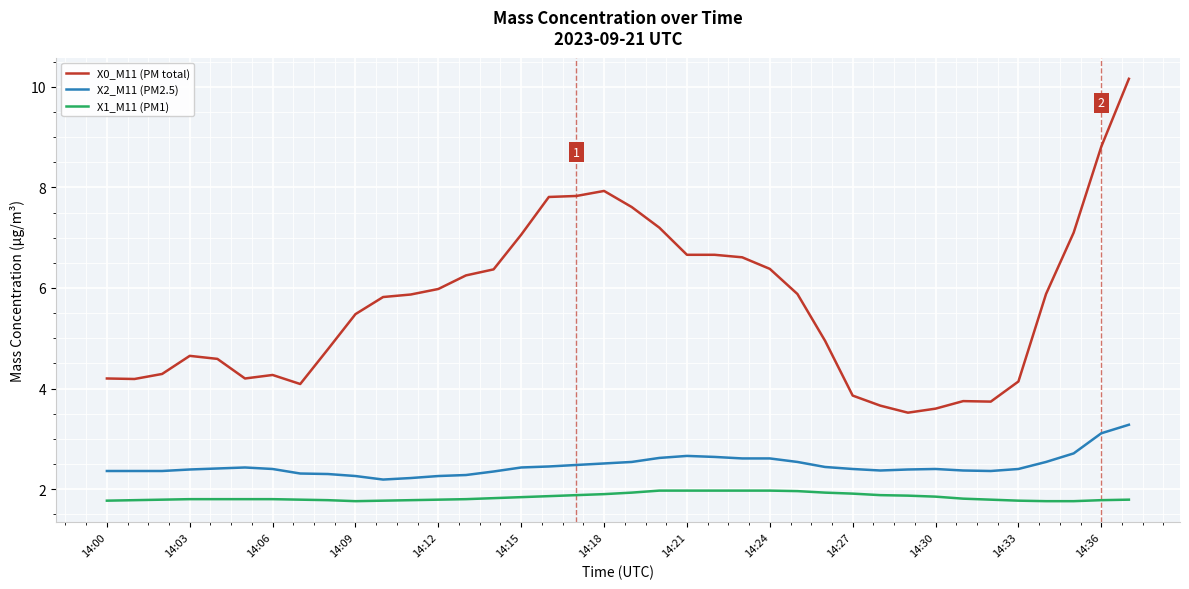

True or false: X2_M11 (PM2.5) and X0_M11 (PM total) intersect in this chart.

False